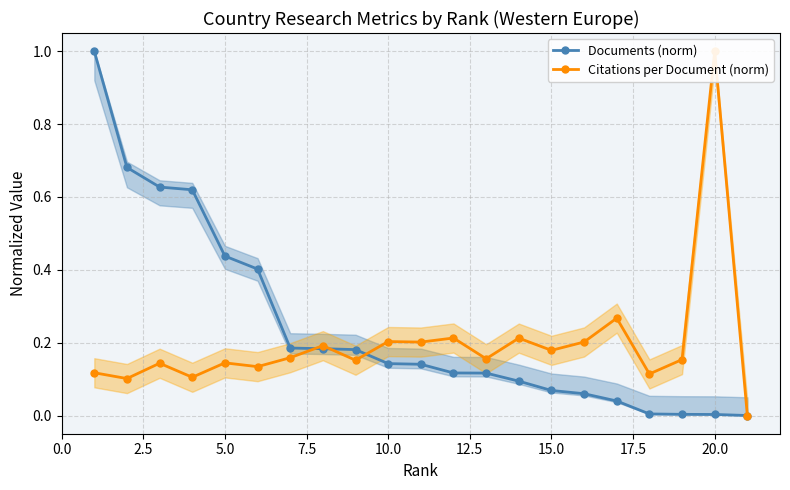

The Documents (norm) series shows 0.0 at 15.0. True or false?

False